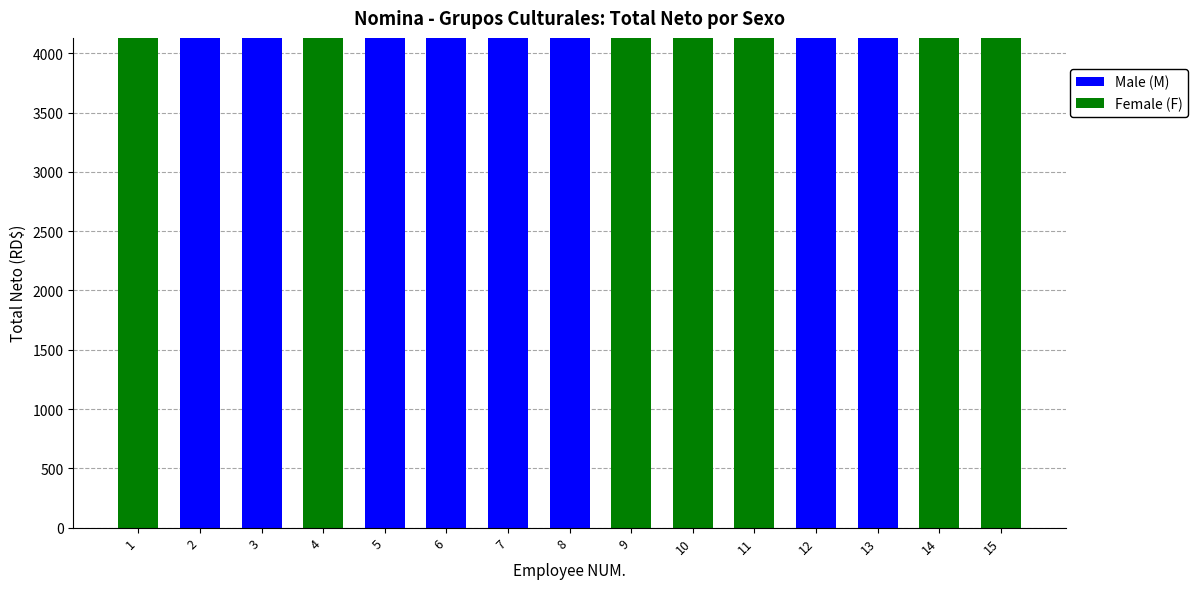

What is the total value across all series at 14?

4129.6